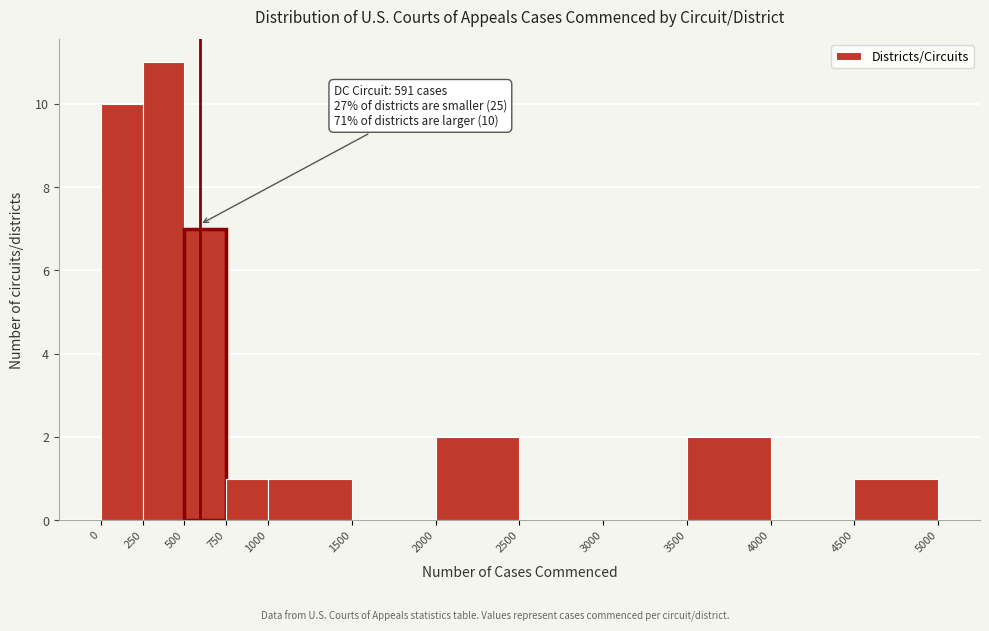

Which range on the x-axis has the tallest bar?

250 to 500